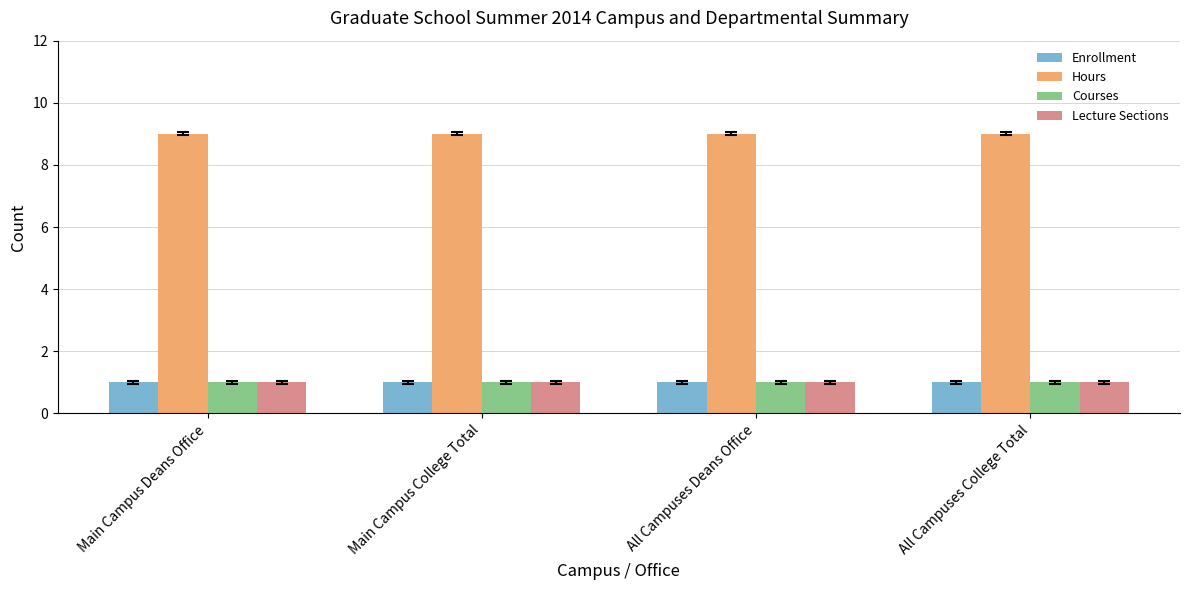

What is the sum of the Lecture Sections values at Main Campus Deans Office and All Campuses College Total?

2